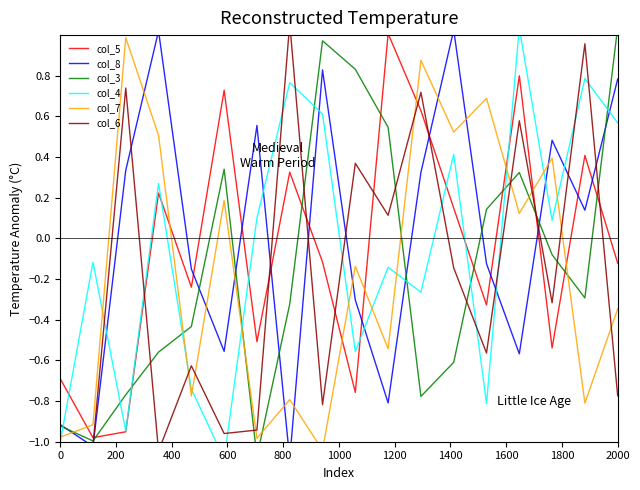

Reading left to right, list all the values displayed in this chart.

col_5: -0.7	-1.0	-1.0	0.2	-0.2	0.7	-0.5	0.3	-0.1	-0.8	1.0	0.6	0.1	-0.3	0.8	-0.5	0.4	-0.1
col_8: -0.9	-1.0	0.3	1.0	-0.2	-0.6	0.6	-1.1	0.8	-0.3	-0.8	0.3	1.0	-0.1	-0.6	0.5	0.1	0.8
col_3: -0.9	-1.0	-0.8	-0.6	-0.4	0.3	-1.1	-0.3	1.0	0.8	0.5	-0.8	-0.6	0.1	0.3	-0.1	-0.3	1.0
col_4: -1.0	-0.1	-0.9	0.3	-0.7	-1.1	0.1	0.8	0.6	-0.6	-0.1	-0.3	0.4	-0.8	1.0	0.1	0.8	0.6
col_7: -1.0	-0.9	1.0	0.5	-0.8	0.2	-1.0	-0.8	-1.0	-0.1	-0.5	0.9	0.5	0.7	0.1	0.4	-0.8	-0.3
col_6: -1.1	-1.0	0.7	-1.0	-0.6	-1.0	-0.9	1.1	-0.8	0.4	0.1	0.7	-0.1	-0.6	0.6	-0.3	1.0	-0.8